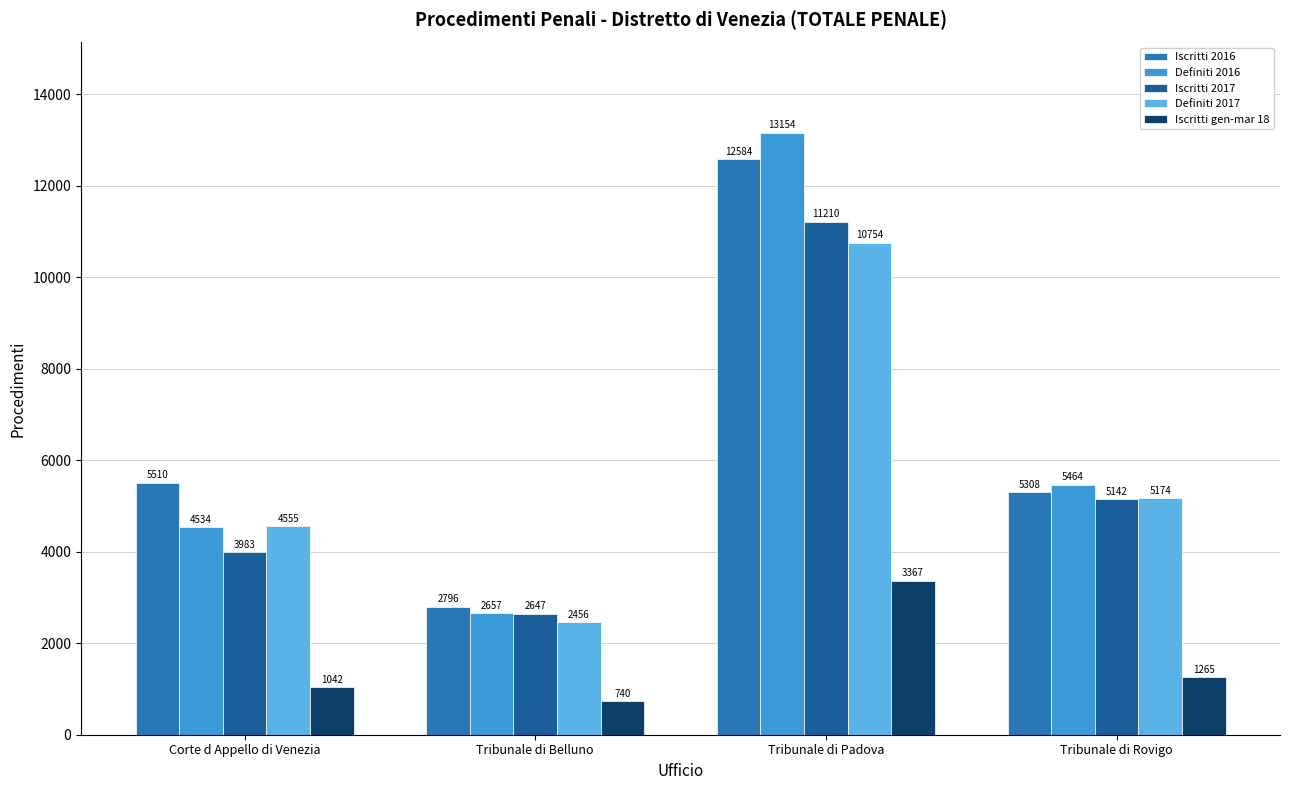

Rank the series by their maximum value, from lowest to highest.

Iscritti gen-mar 18, Definiti 2017, Iscritti 2017, Iscritti 2016, Definiti 2016